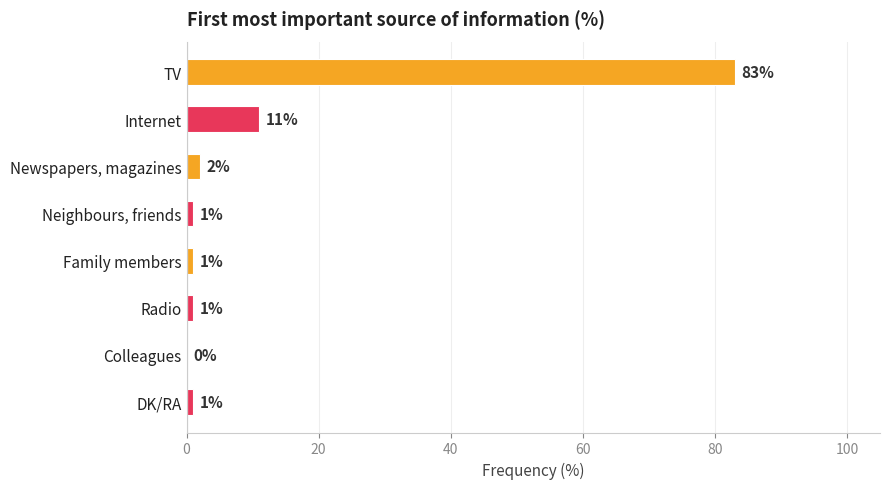

True or false: the data shows 1 at Family members.

True